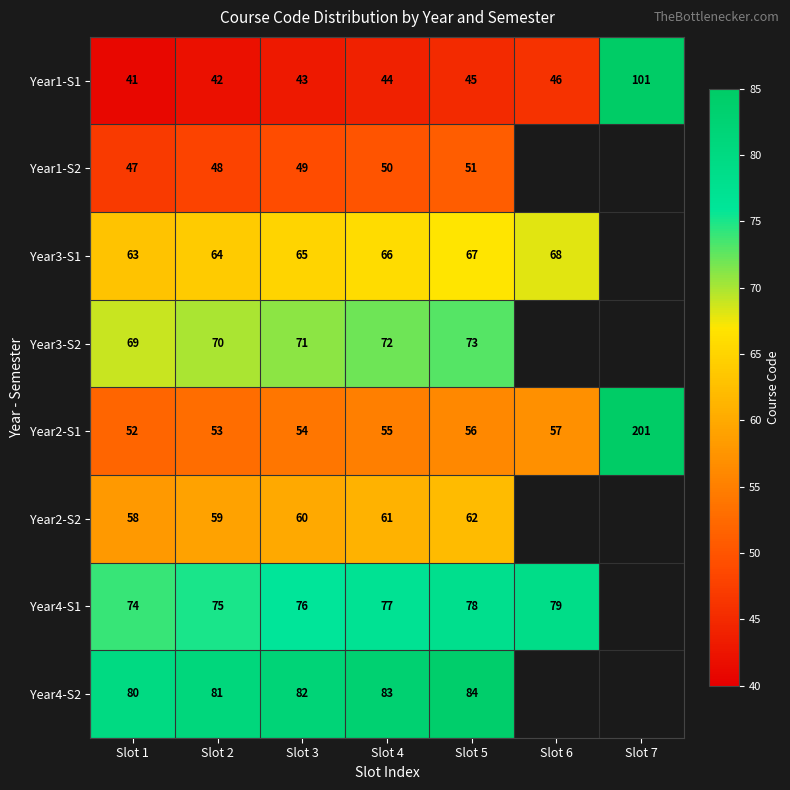

At Slot 2, list the series in order from smallest to largest.

Year1-S1, Year1-S2, Year2-S1, Year2-S2, Year3-S1, Year3-S2, Year4-S1, Year4-S2